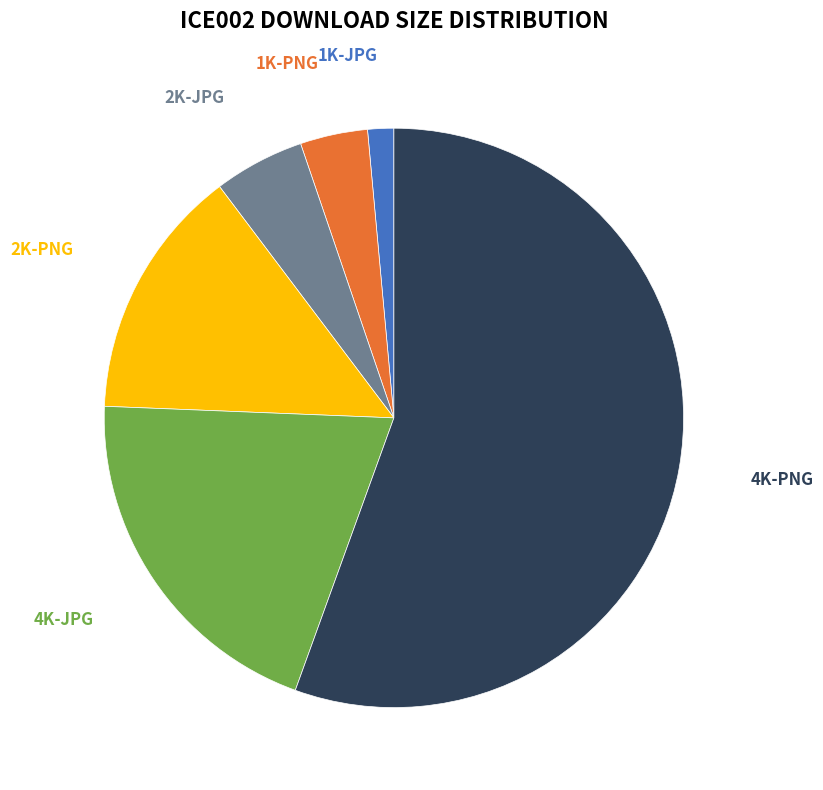

Is it true that 2K-JPG is 1% of the pie?

False